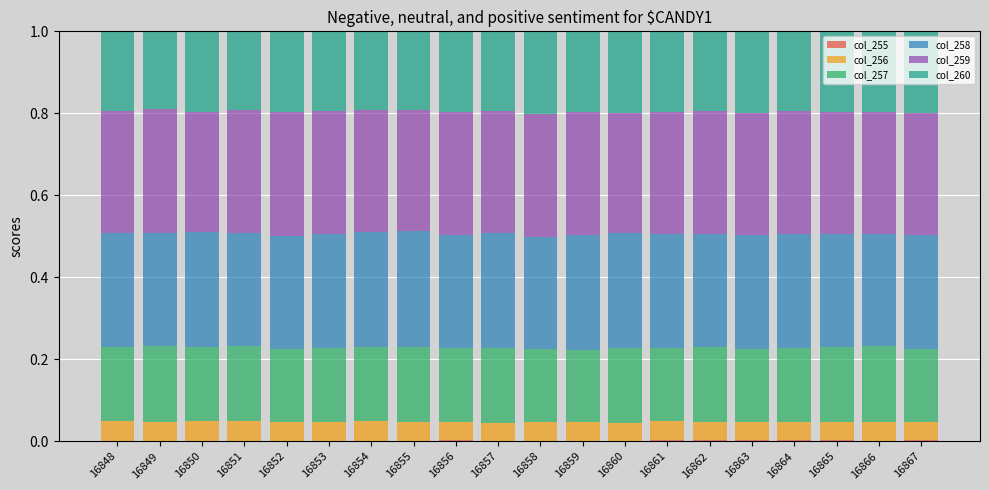

Does the chart contain stacked bars?

Yes